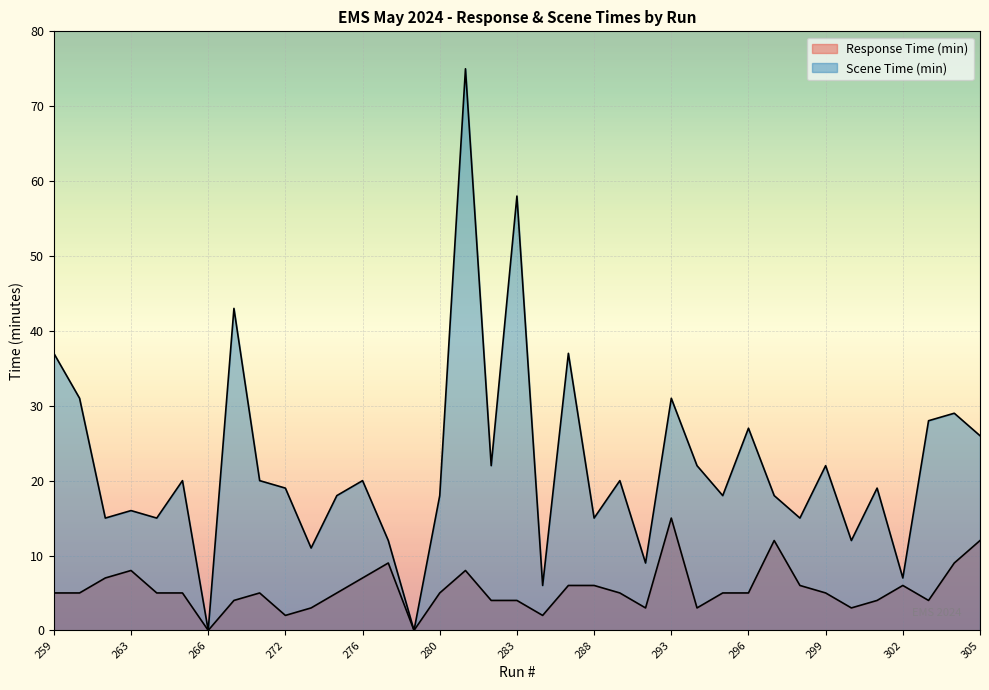

What is the value of the Scene Time (min) point at the 1st from the left?

37